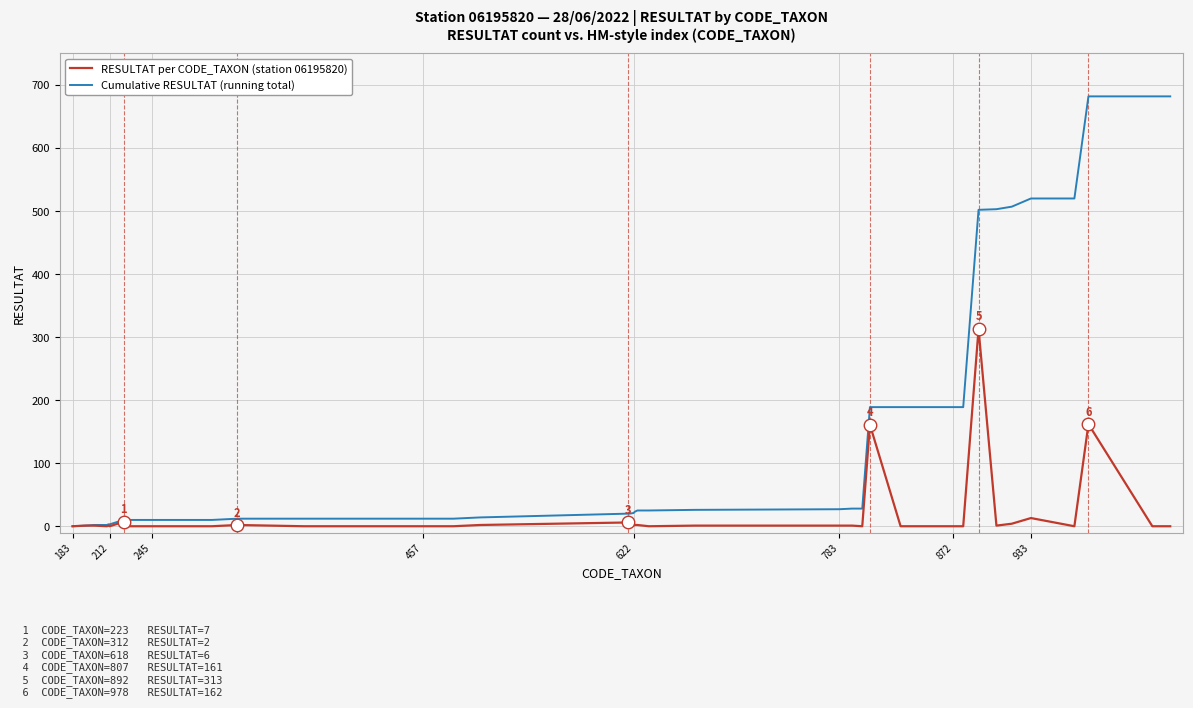

List the series in order of their peak value, lowest first.

RESULTAT per CODE_TAXON (station 06195820), Cumulative RESULTAT (running total)